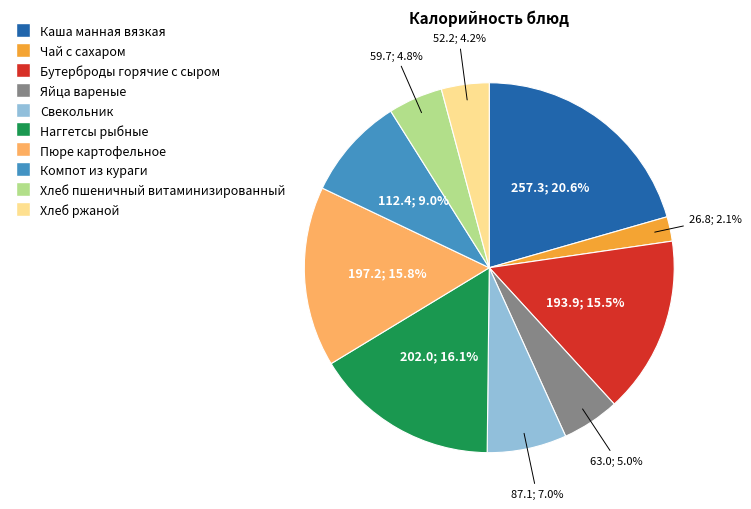

Which slice is the largest?

Каша манная вязкая